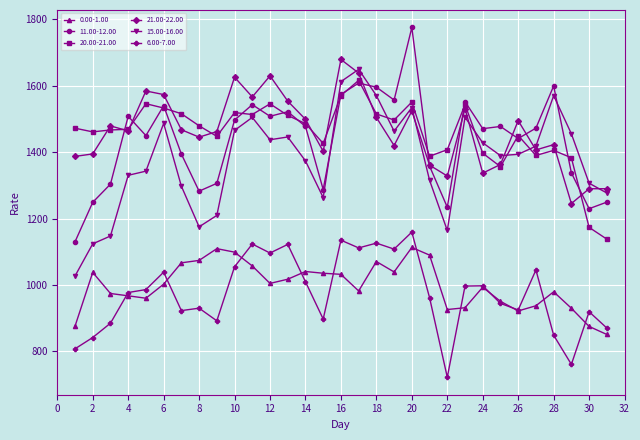

What is the highest value of the 6.00-7.00 series?

1159.3